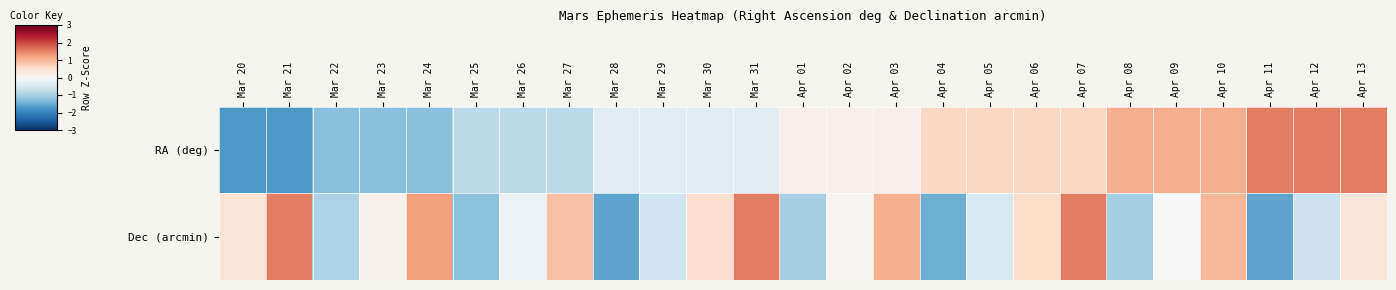

List the series in order of their overall mean, highest first.

RA (deg), Dec (arcmin)